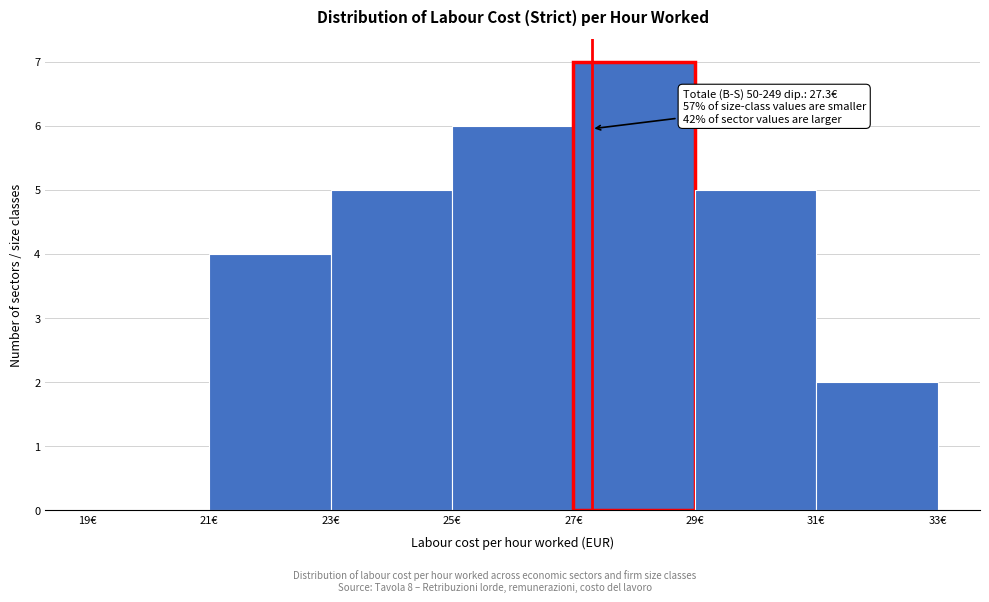

Over which range of the x-axis is the bar tallest?

27 to 29